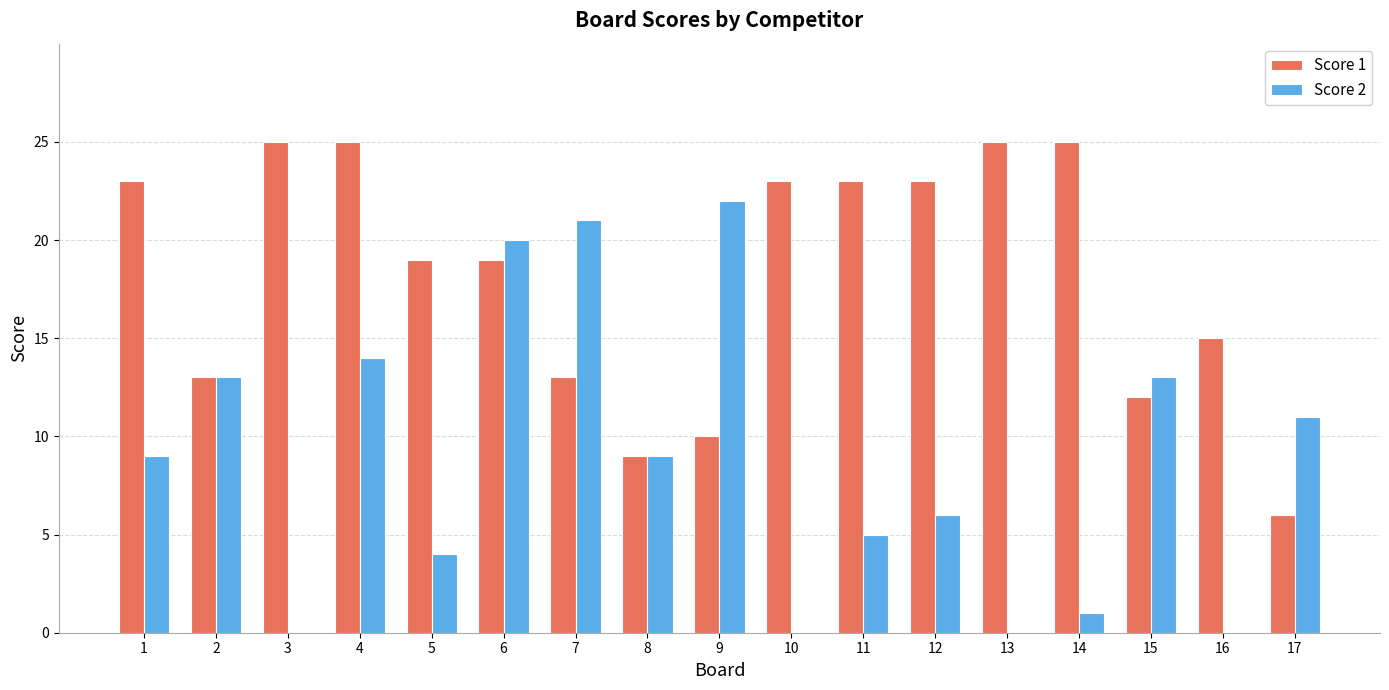

Which series changed the most between 2 and 7?

Score 2